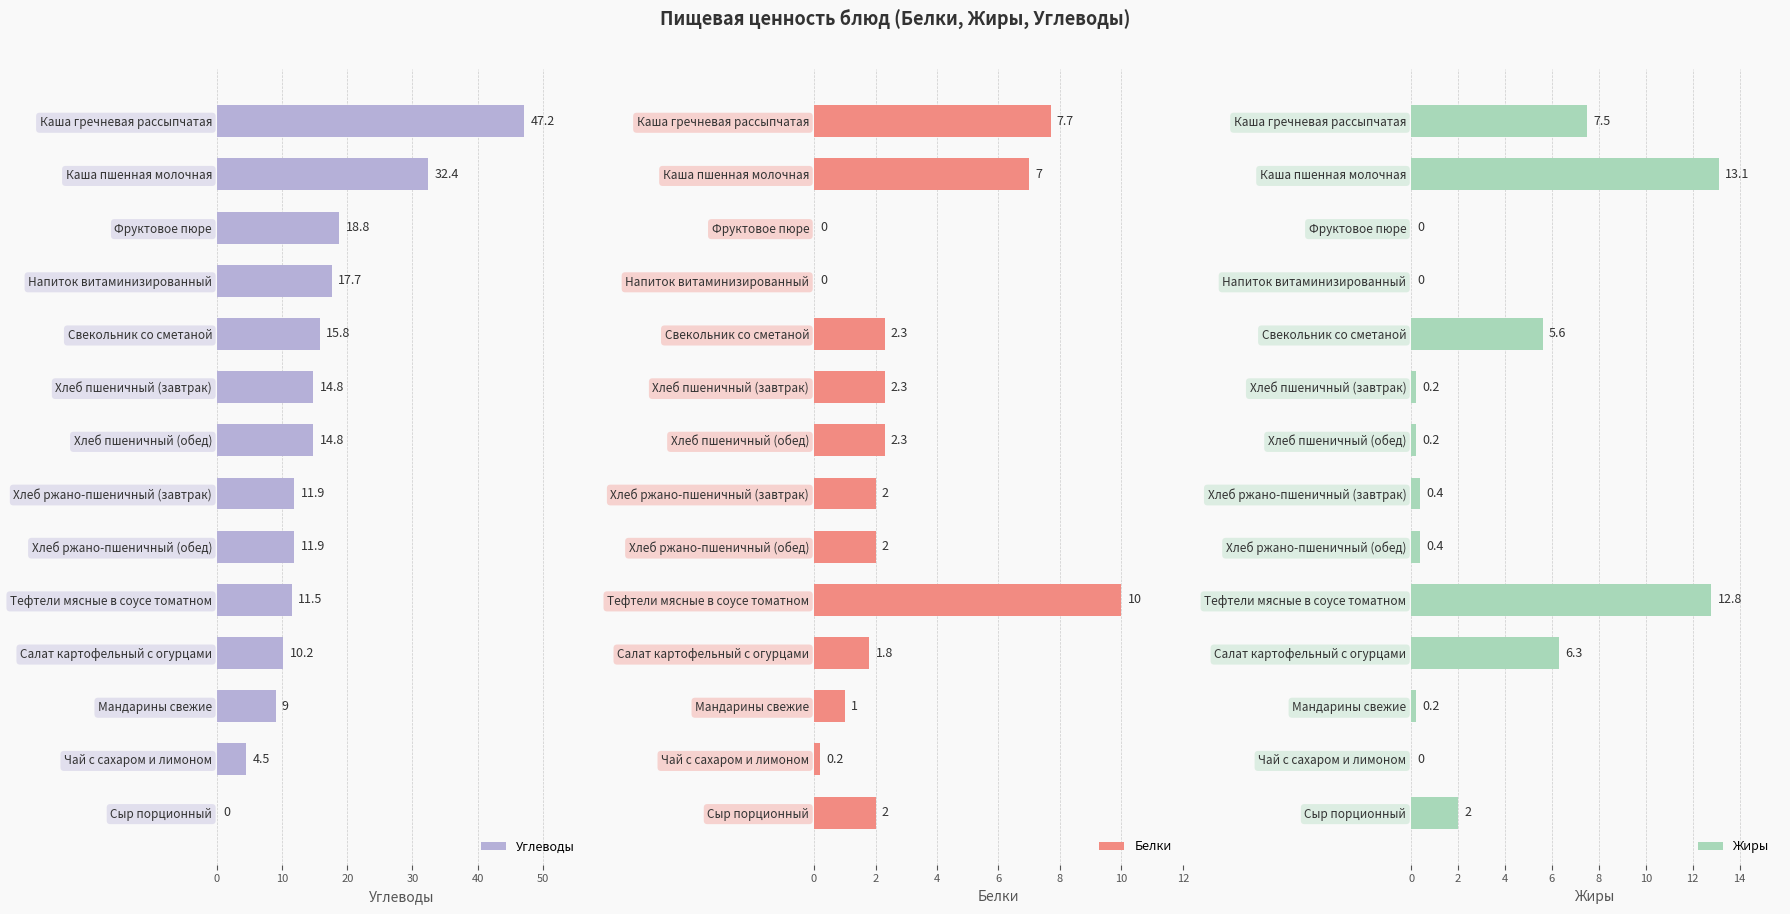

Are the bars grouped side by side (vs. stacked)?

Yes